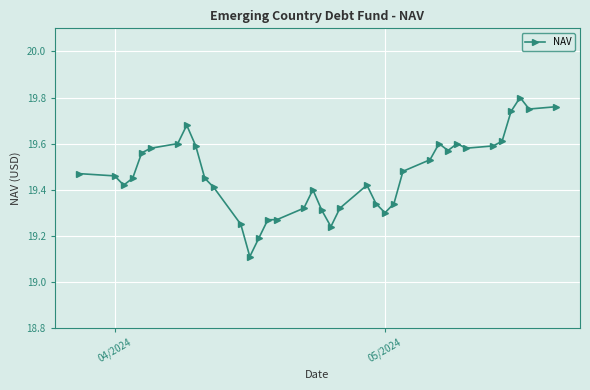

What is the smallest value displayed?

19.1